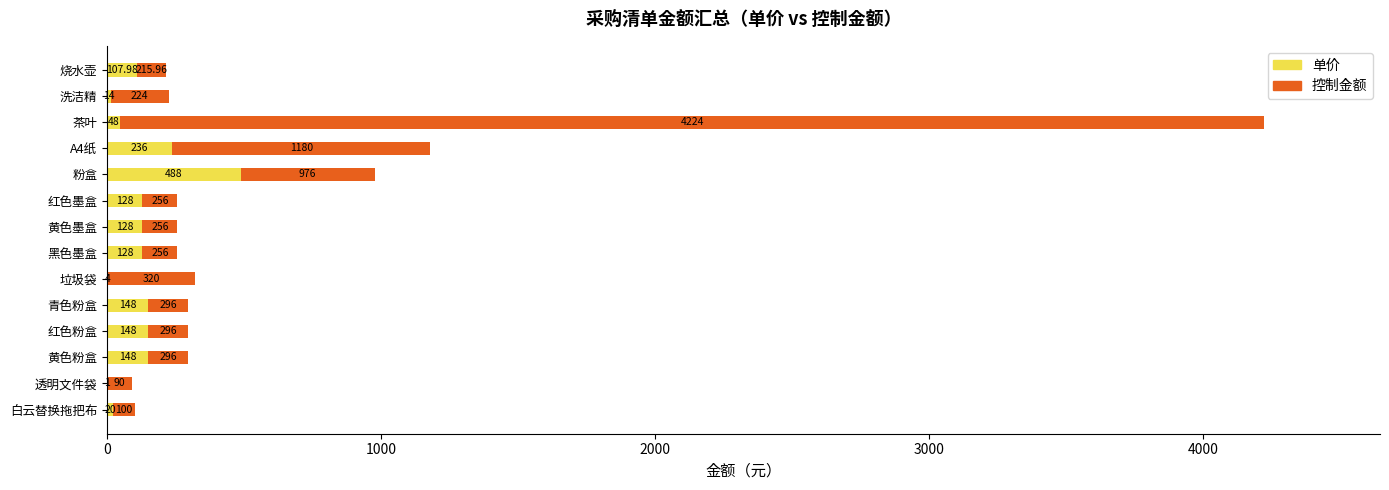

What are all the series names shown in the legend?

单价, 控制金额